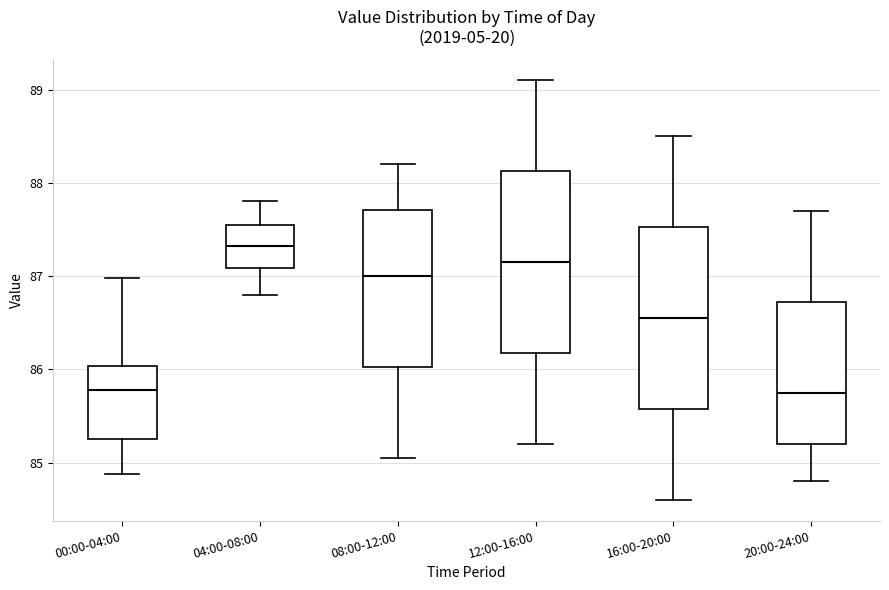

Where is the lower edge of the box for 00:00-04:00 on the y-axis? The values are not printed on the chart, so give them approximately, as read against the axis.

85.3